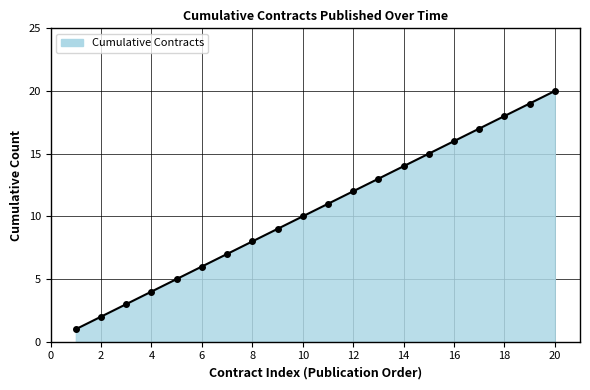

What is the sum of all values?

210